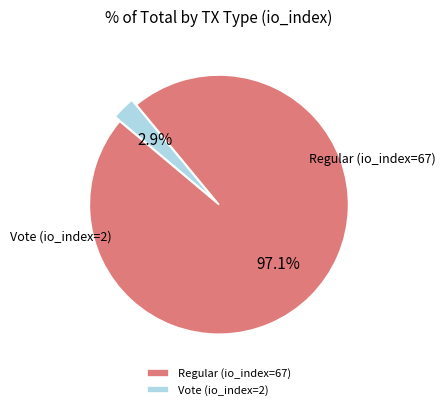

What is the smallest slice in the pie chart?

Vote (io_index=2)